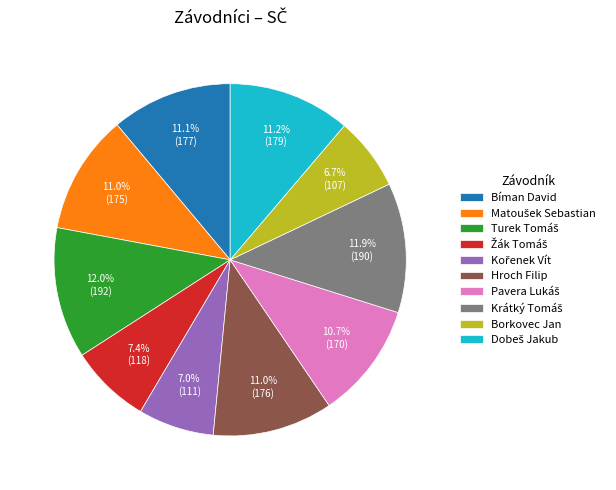

To the nearest percent, what is the average slice percentage?

10%